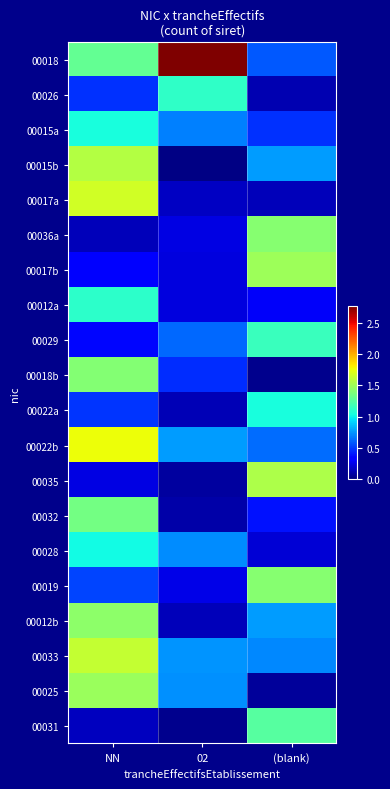

Reading left to right, list all the values displayed in this chart.

00018: NN=1.3	02=2.8	(blank)=0.6
00026: NN=0.5	02=1.1	(blank)=0.1
00015a: NN=1.0	02=0.7	(blank)=0.5
00015b: NN=1.6	02=0.0	(blank)=0.8
00017a: NN=1.7	02=0.2	(blank)=0.1
00036a: NN=0.1	02=0.2	(blank)=1.4
00017b: NN=0.3	02=0.2	(blank)=1.5
00012a: NN=1.1	02=0.2	(blank)=0.3
00029: NN=0.4	02=0.6	(blank)=1.2
00018b: NN=1.4	02=0.5	(blank)=0.0
00022a: NN=0.5	02=0.1	(blank)=1.1
00022b: NN=1.8	02=0.8	(blank)=0.6
00035: NN=0.2	02=0.1	(blank)=1.5
00032: NN=1.4	02=0.1	(blank)=0.4
00028: NN=1.0	02=0.7	(blank)=0.2
00019: NN=0.5	02=0.2	(blank)=1.4
00012b: NN=1.4	02=0.1	(blank)=0.8
00033: NN=1.6	02=0.8	(blank)=0.7
00025: NN=1.5	02=0.7	(blank)=0.1
00031: NN=0.2	02=0.0	(blank)=1.3